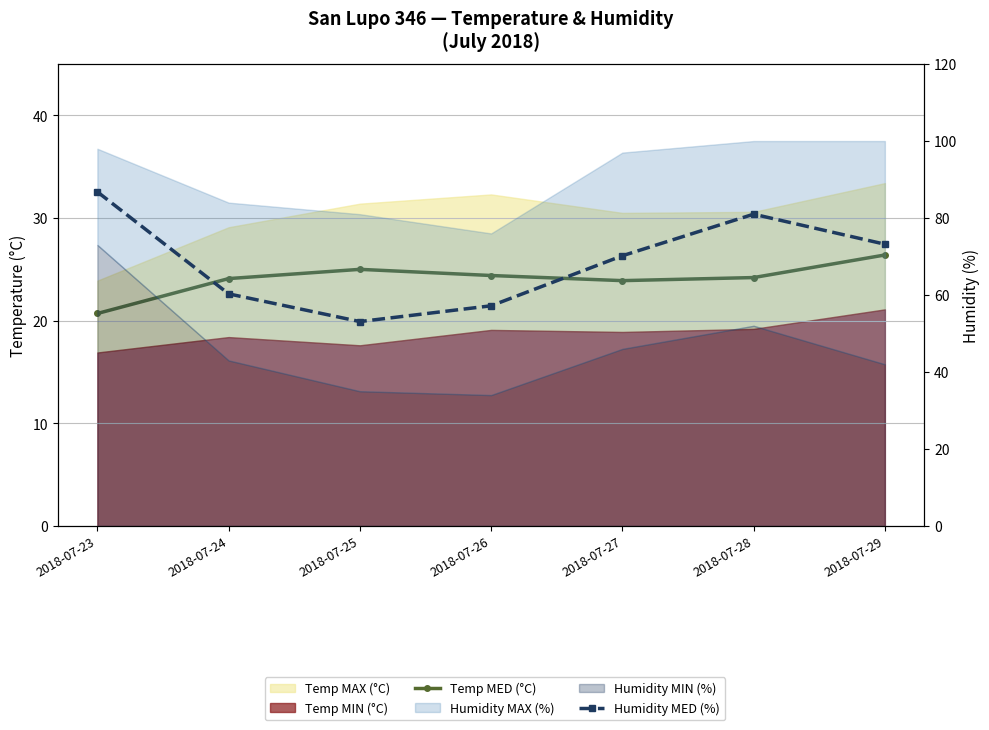

At which label is Humidity MED (%) closest to 69?

2018-07-27